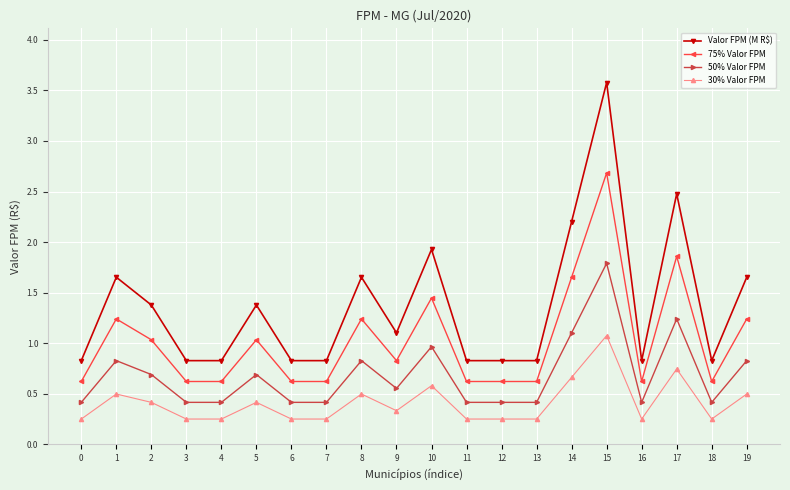

Does the chart display data point markers on the line(s)?

Yes